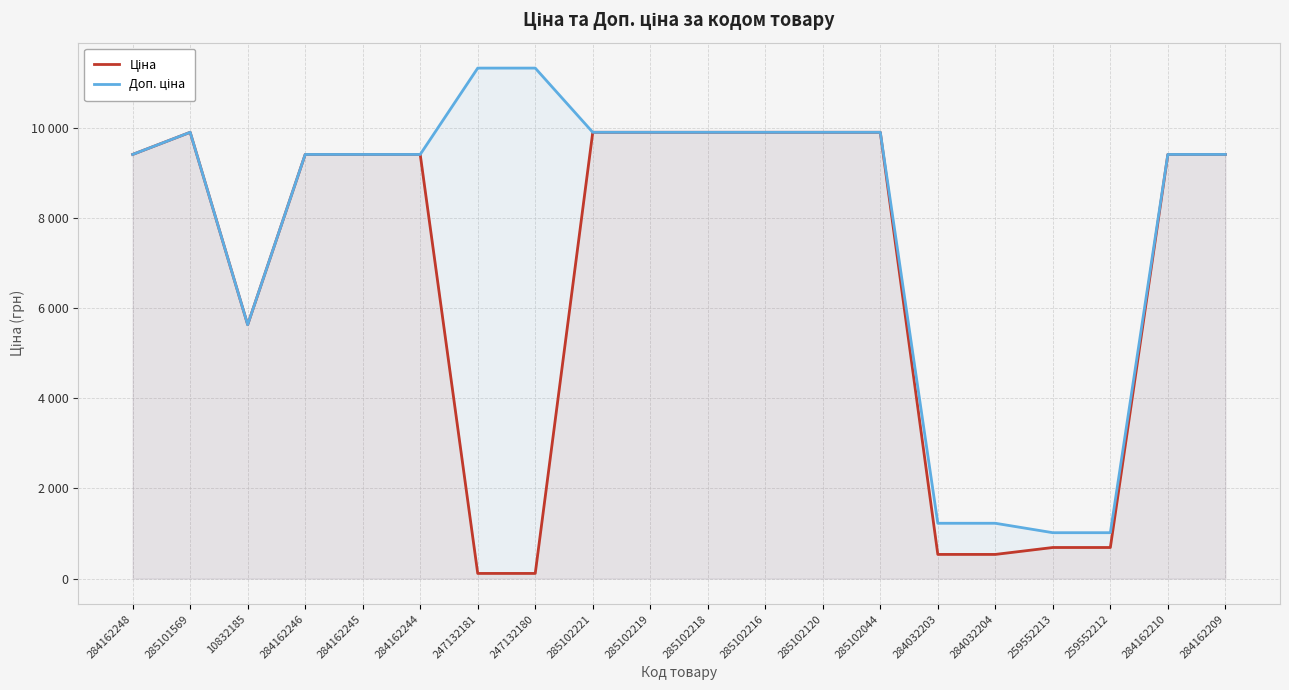

What position from the left is 285102216?

12